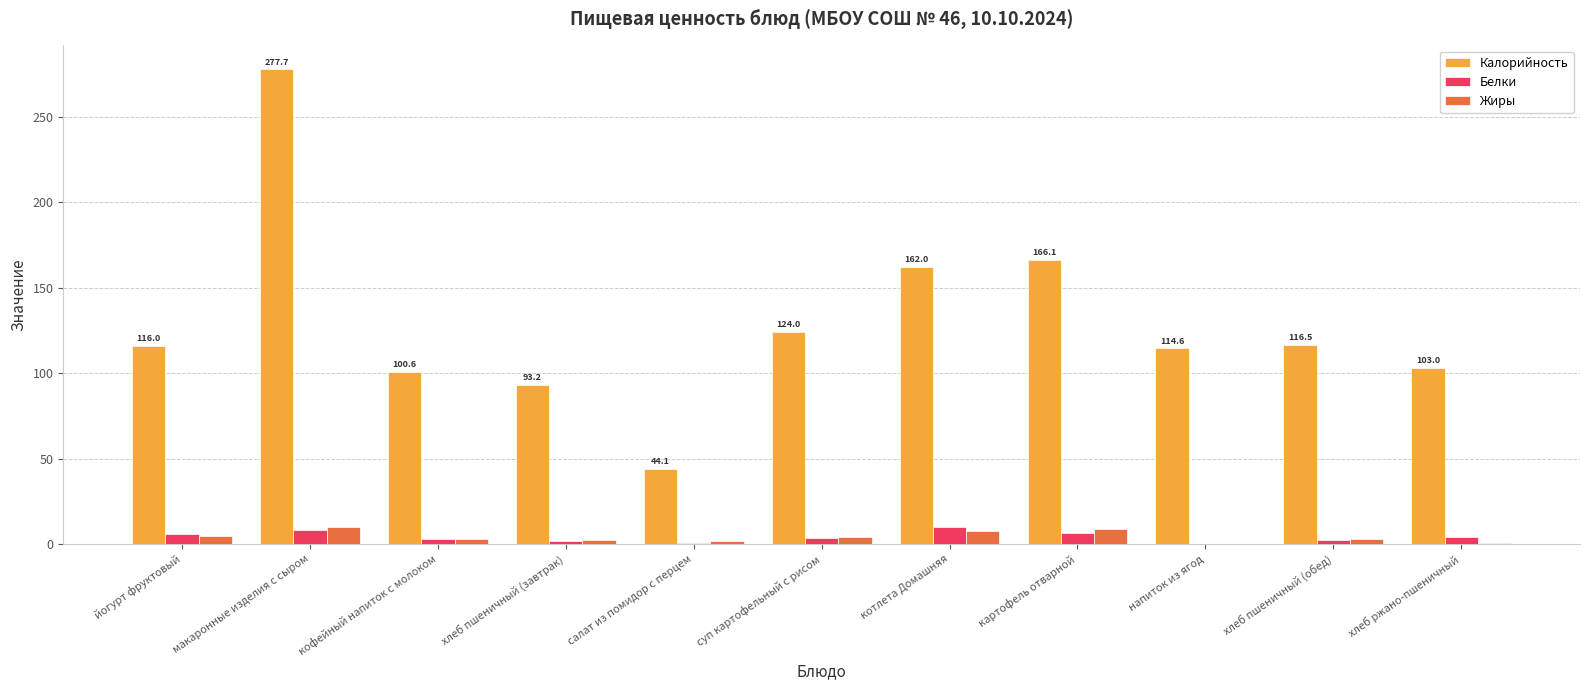

Are the bars horizontal?

No